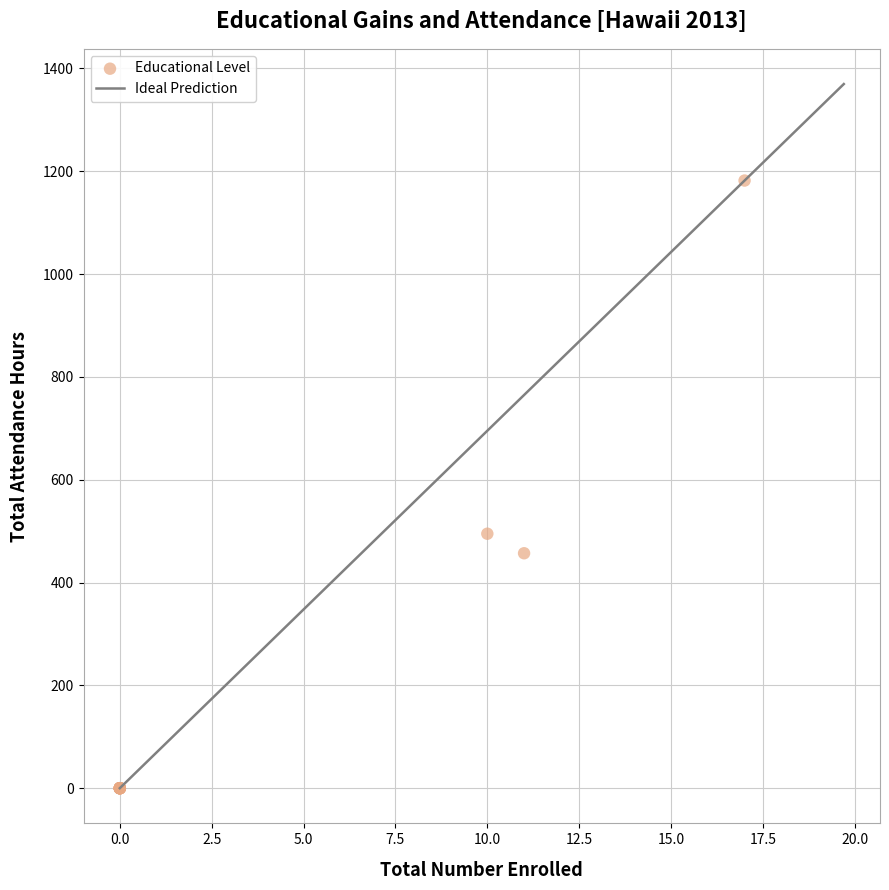

What Y value in the scatter plot is closest to 591?

495